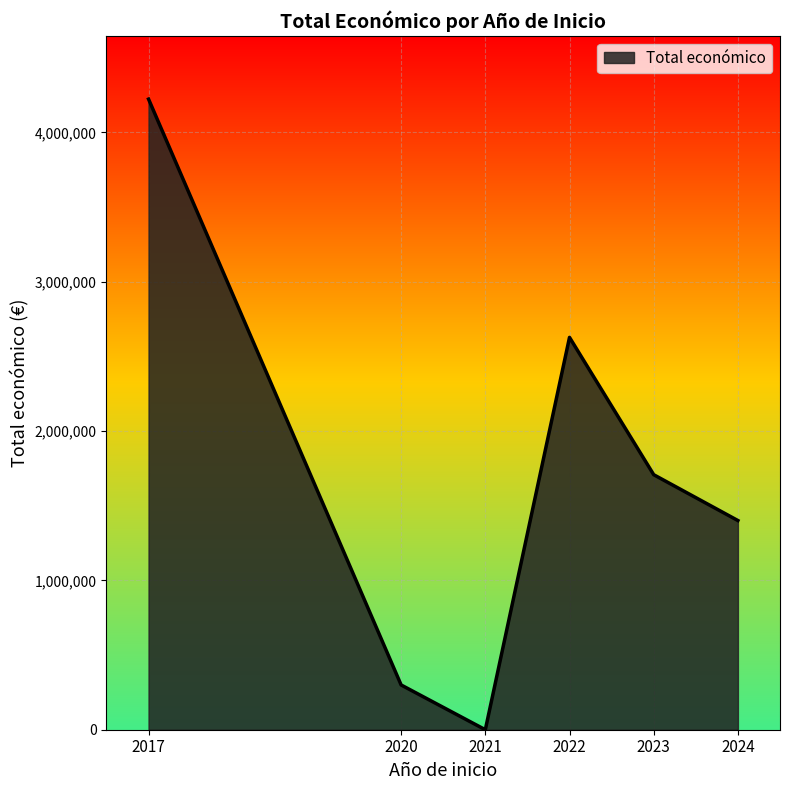

What is the average value?

1709528